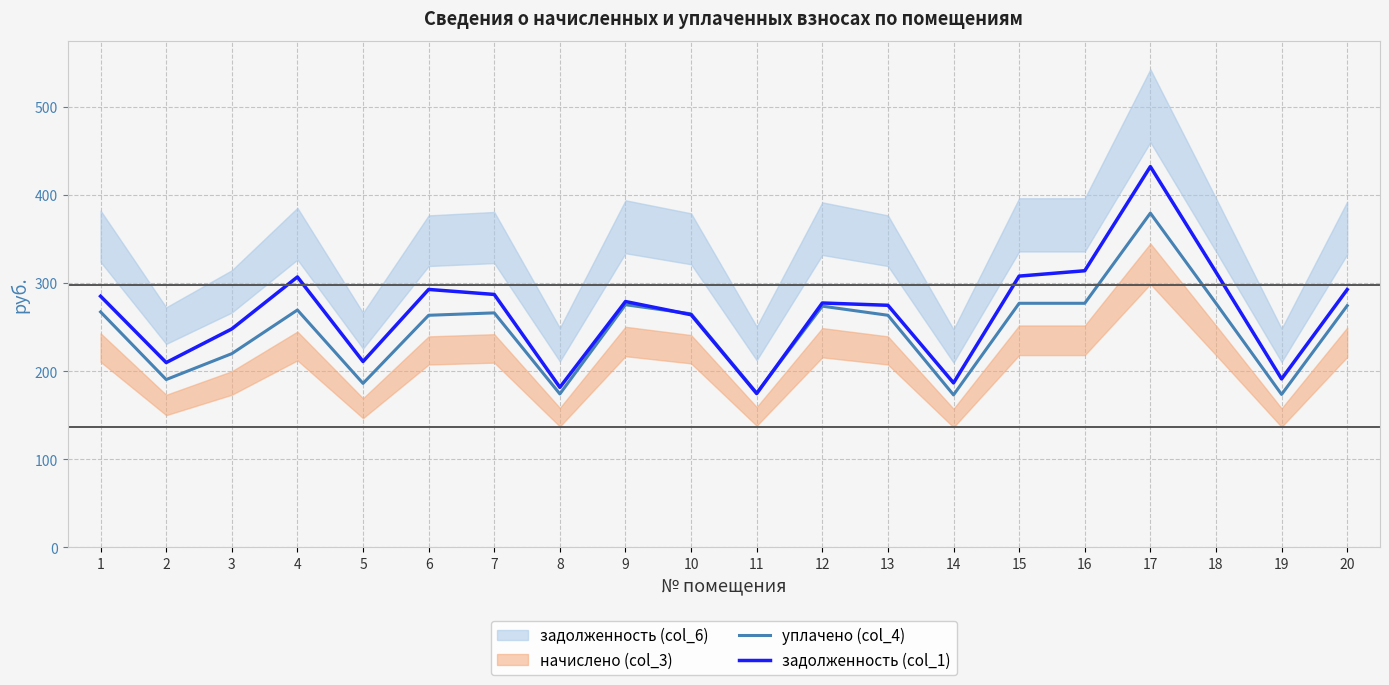

True or false: уплачено (col_4) has more than 0 interior local peaks.

True